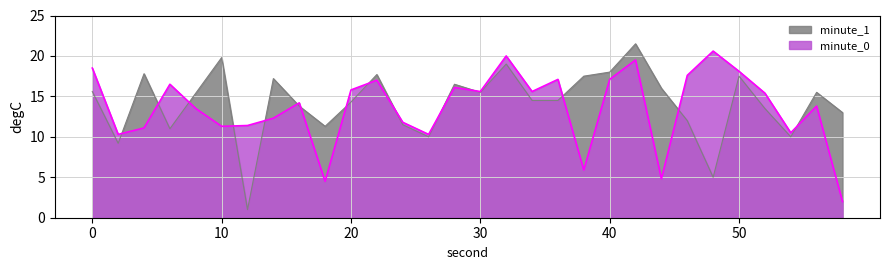

At which category does minute_0 reach its first local peak?

6